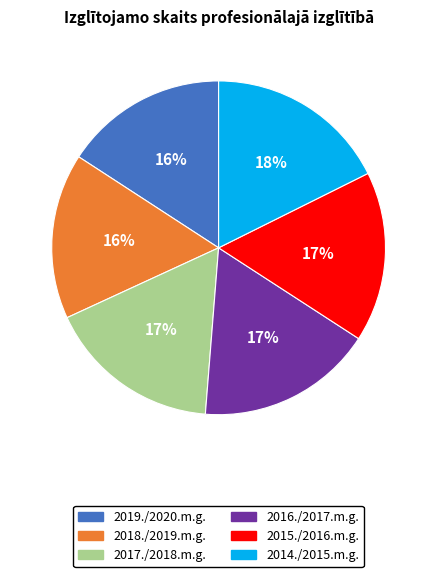

Is it true that 2018./2019.m.g. is 29% of the pie?

False